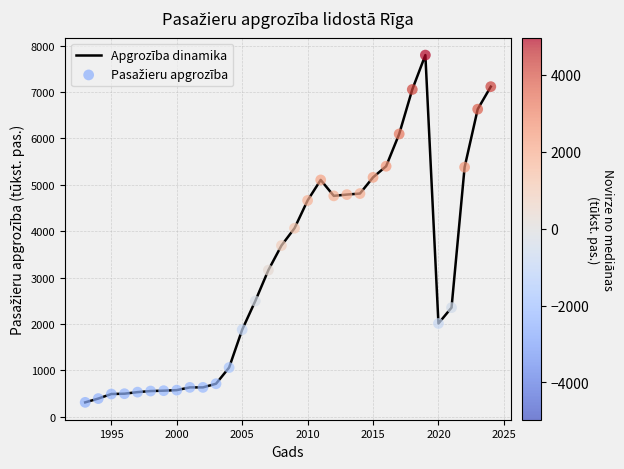

What is the difference between the maximum and minimum values?

7486.8